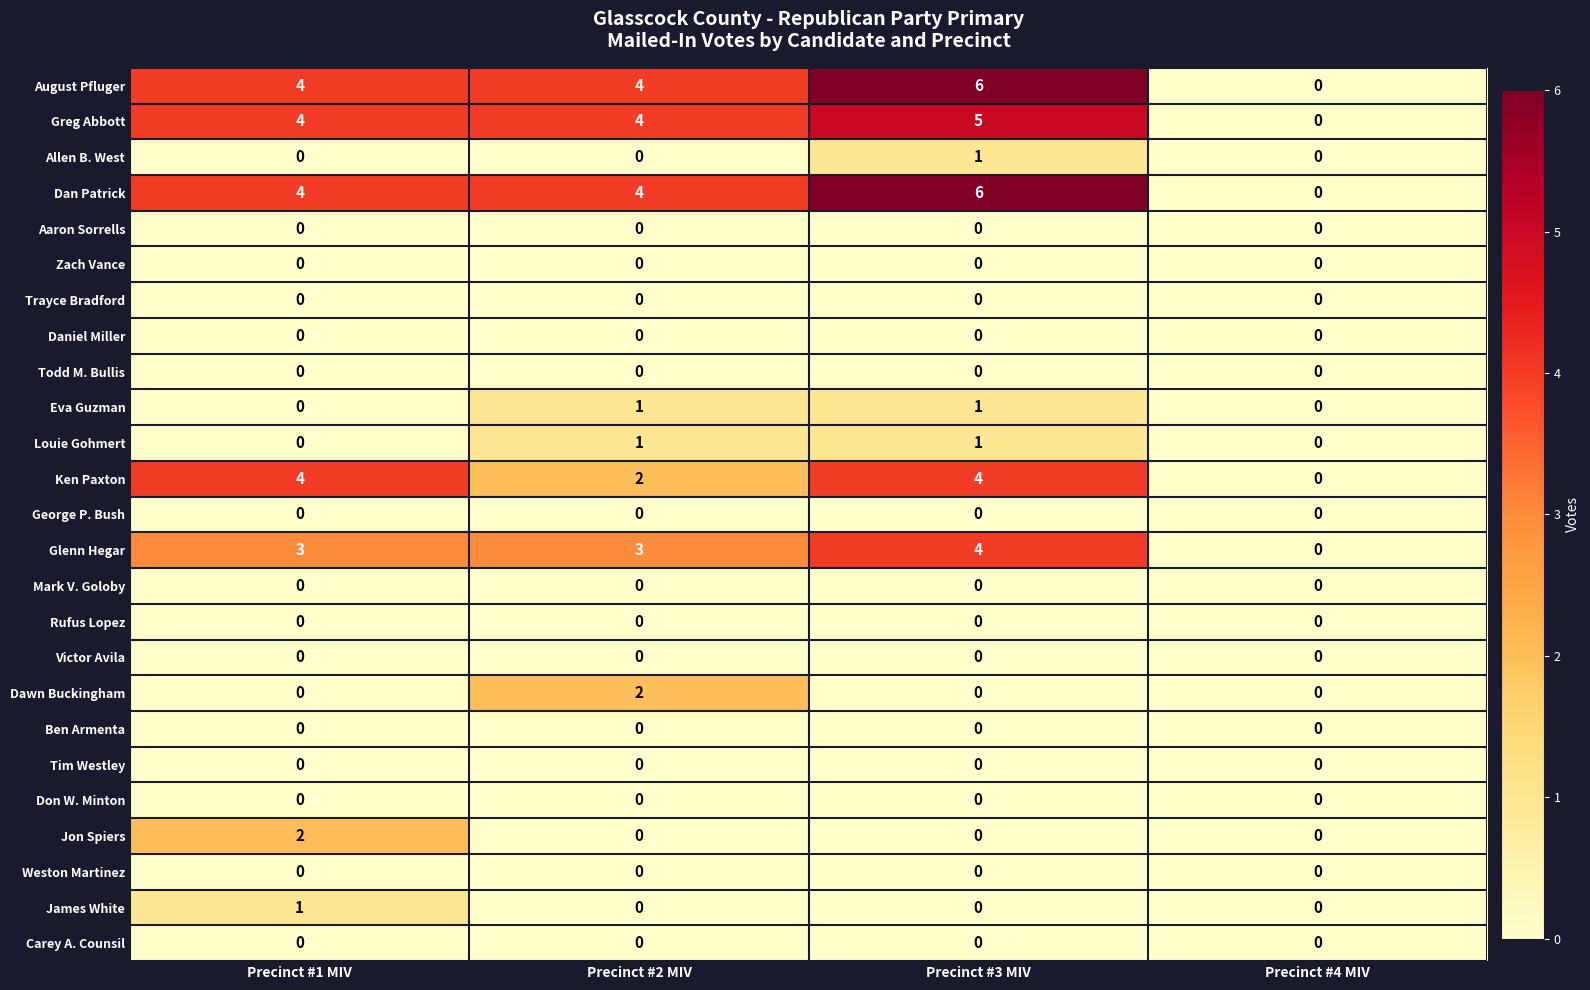

At which category is the sum across all series the highest?

Precinct #3 MIV